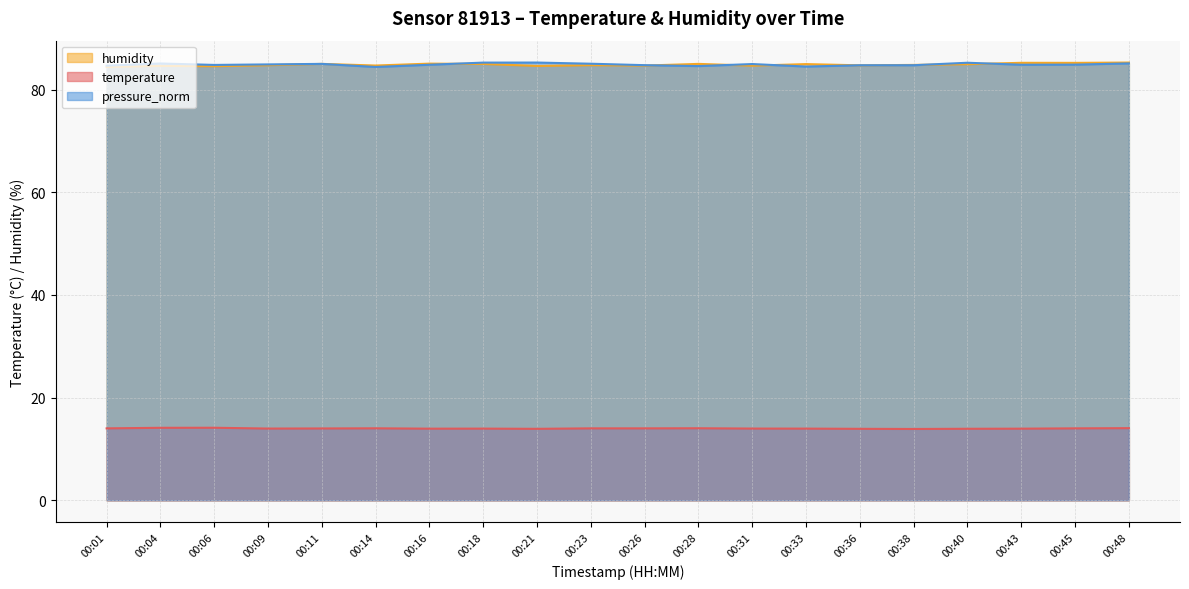

How many lines are shown in the chart?

3